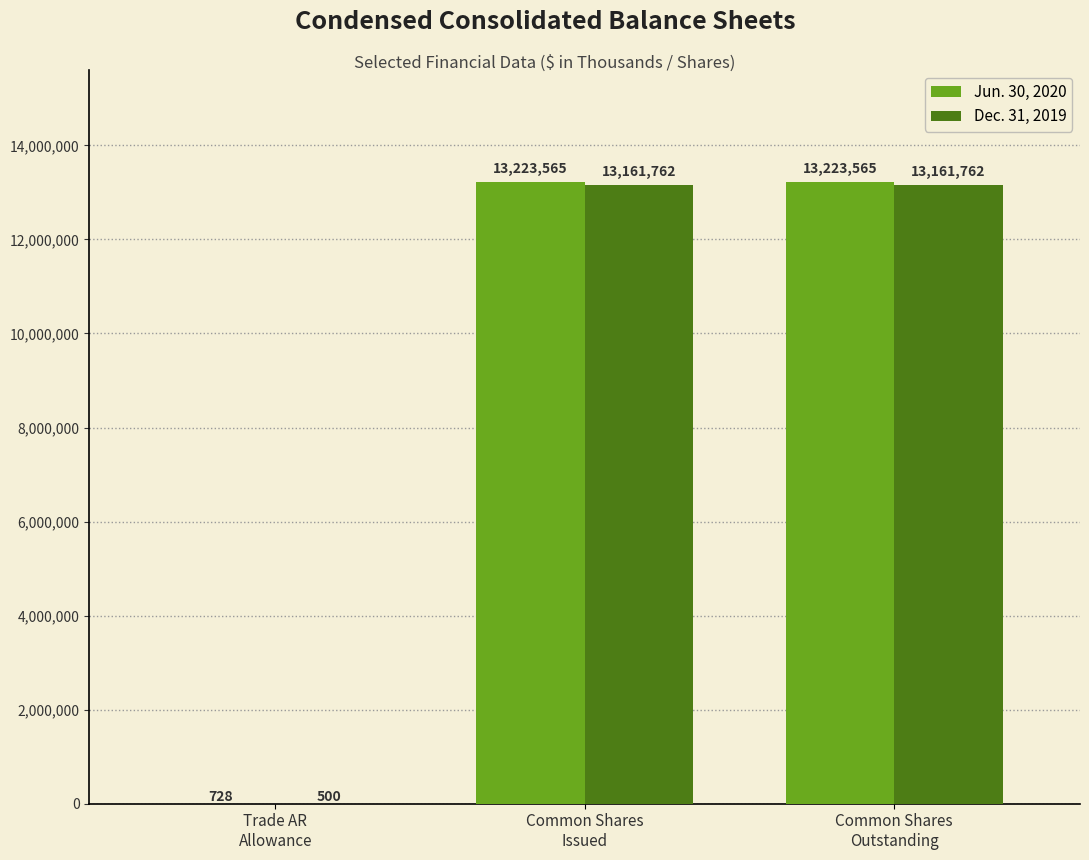

Is the value of Jun. 30, 2020 at Common Shares
Outstanding greater than the value of Dec. 31, 2019 at Common Shares
Outstanding?

Yes